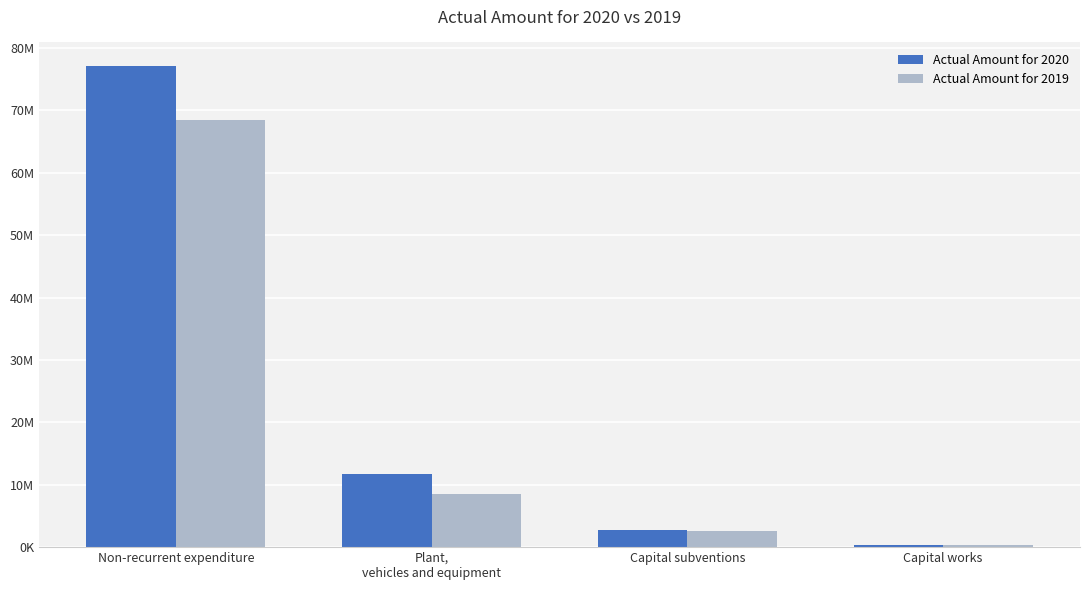

Rank the series by their maximum value, from lowest to highest.

Actual Amount for 2019, Actual Amount for 2020